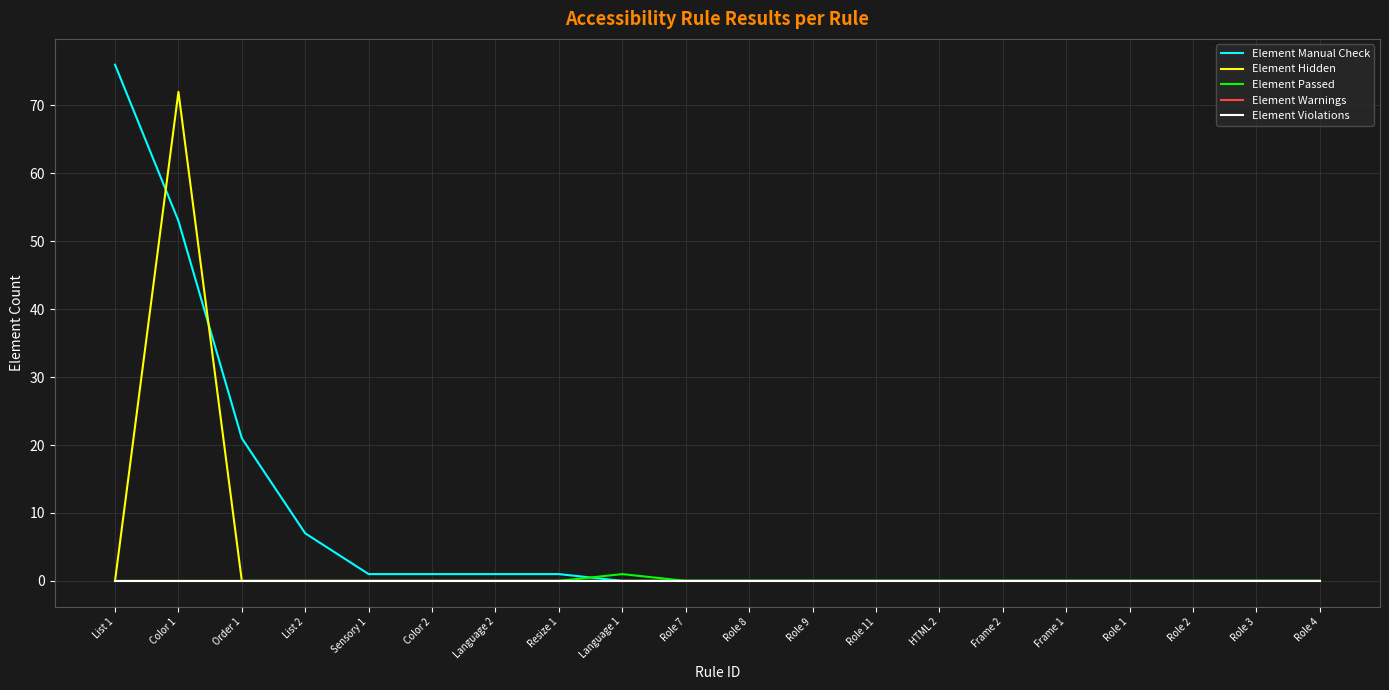

What position from the left is List 2?

4